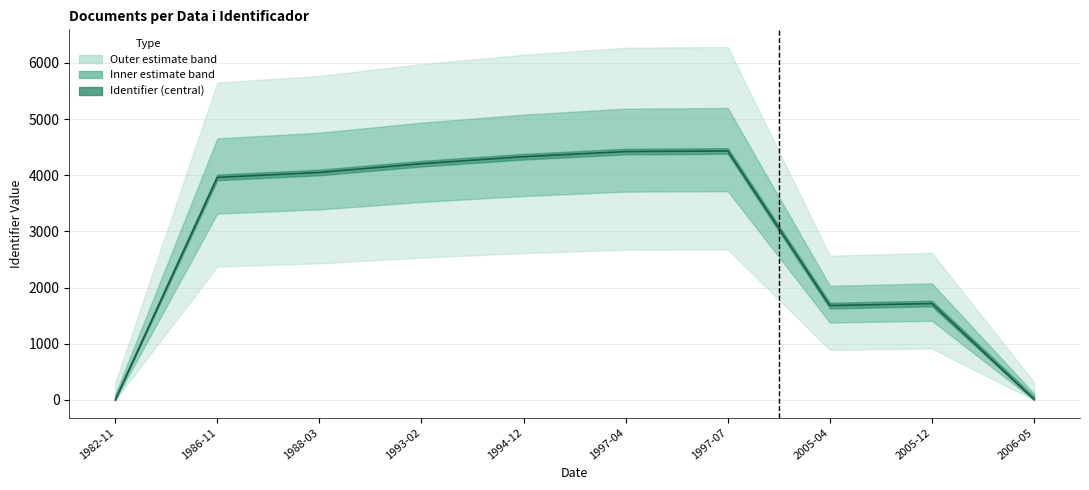

Between 2005-04-06 and 1986-11-05, which is larger?

1986-11-05